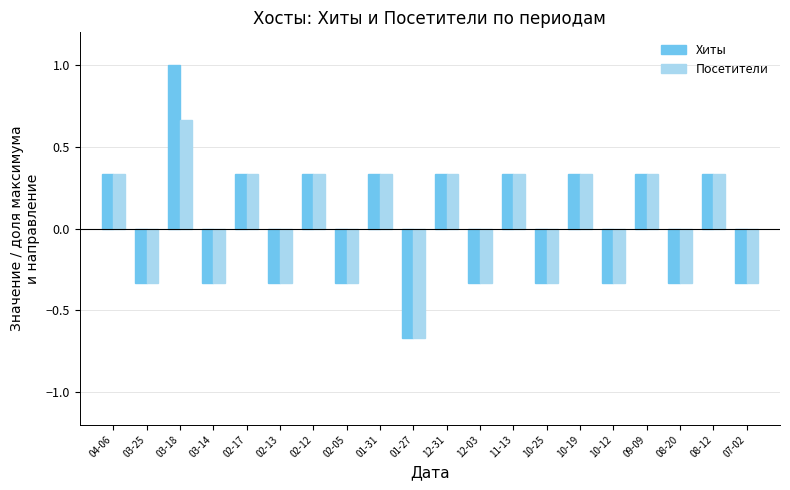

At how many categories does at least one series exceed 0?

10